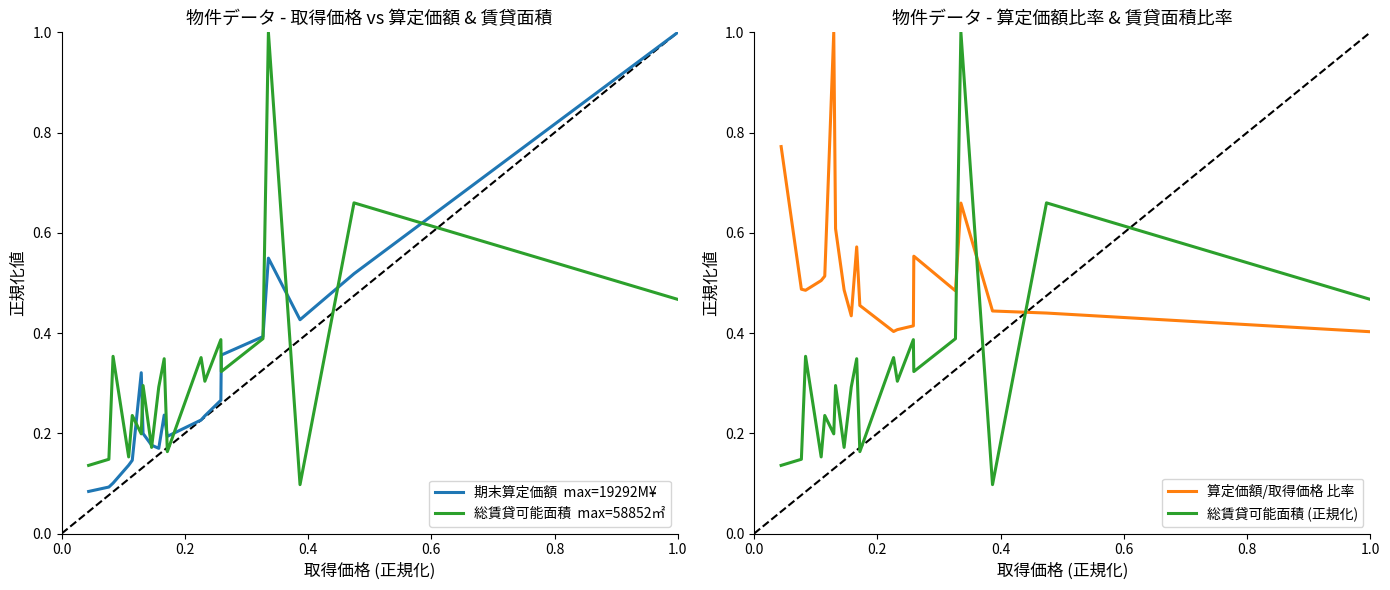

True or false: 算定価額/取得価格 比率 and 総賃貸可能面積 (正規化) intersect in this chart.

True